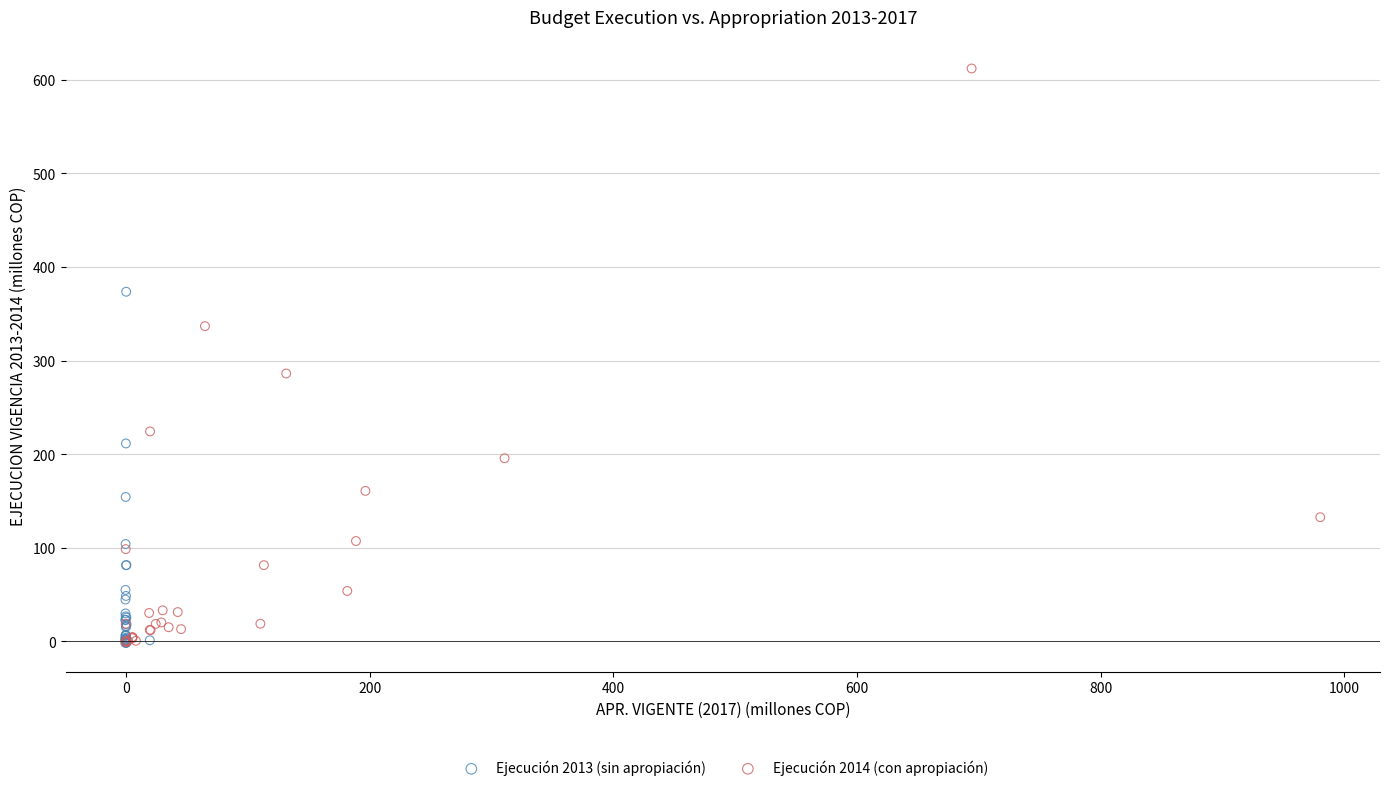

Which series contains the highest Y value?

Ejecución 2014 (con apropiación)